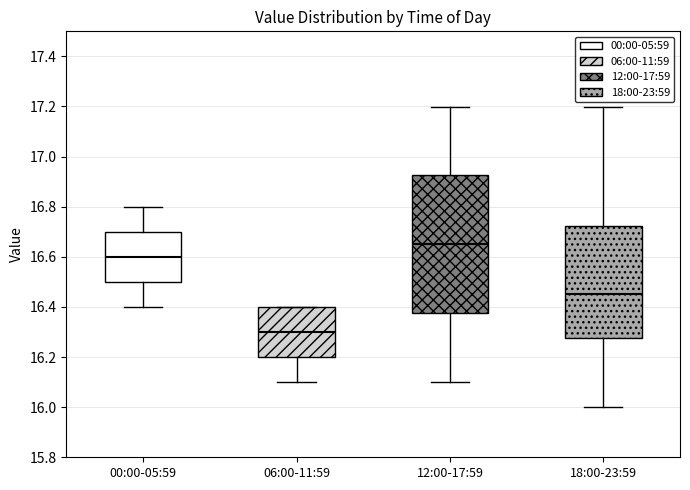

Reading left to right, read every box against the y-axis: the position of its median line, the range the box covers, and the ends of its whiskers. The values are not printed on the chart, so give them approximately, as read against the axis.

00:00-05:59: median 16.60, box 16.50 to 16.70, whiskers 16.40 to 16.80
06:00-11:59: median 16.30, box 16.20 to 16.40, whiskers 16.10 to 16.40
12:00-17:59: median 16.66, box 16.38 to 16.92, whiskers 16.10 to 17.20
18:00-23:59: median 16.46, box 16.28 to 16.72, whiskers 16.00 to 17.20